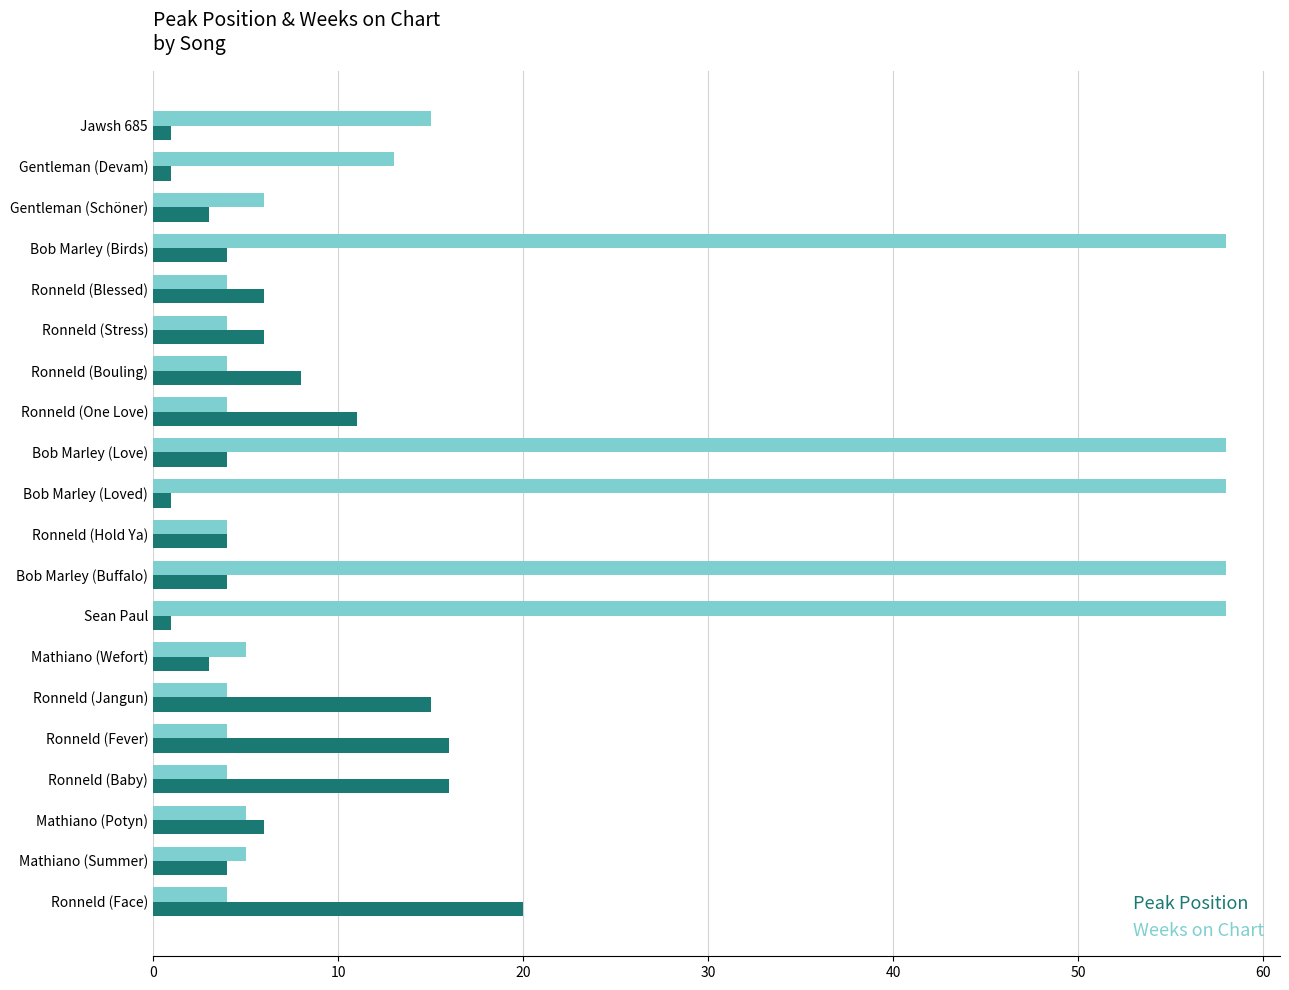

Which series changed the most between Ronneld (Blessed) and Bob Marley (Buffalo)?

Weeks on Chart